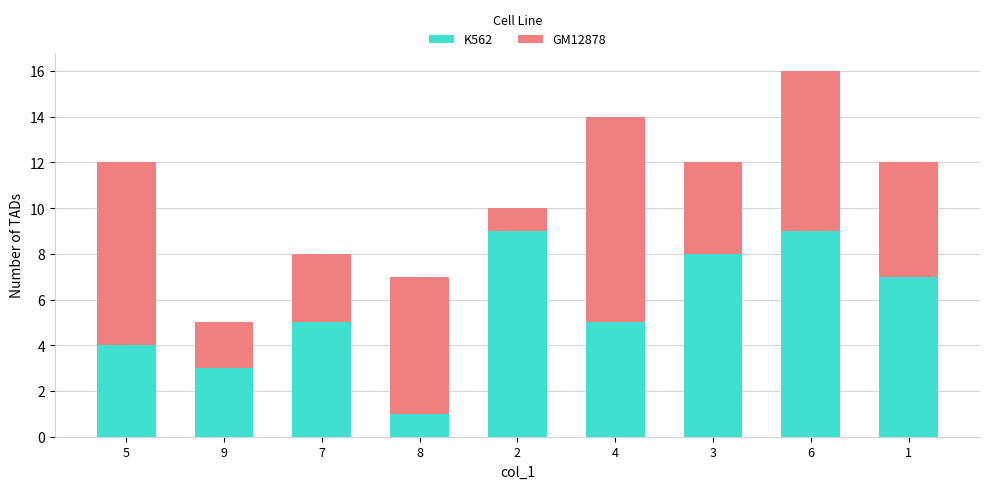

The K562 series shows 13 at 2. True or false?

False